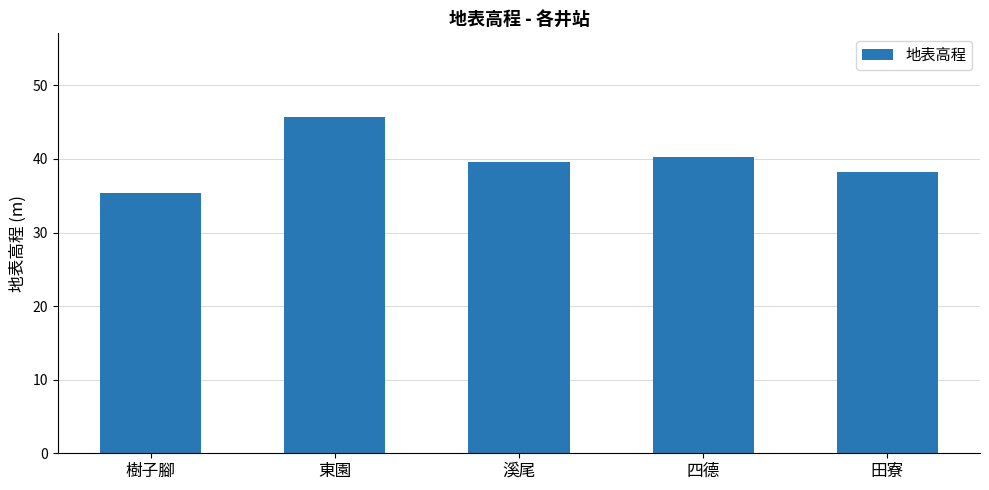

Reading left to right, extract all data points from this chart.

樹子腳=35.3	東園=45.7	溪尾=39.5	四德=40.3	田寮=38.2